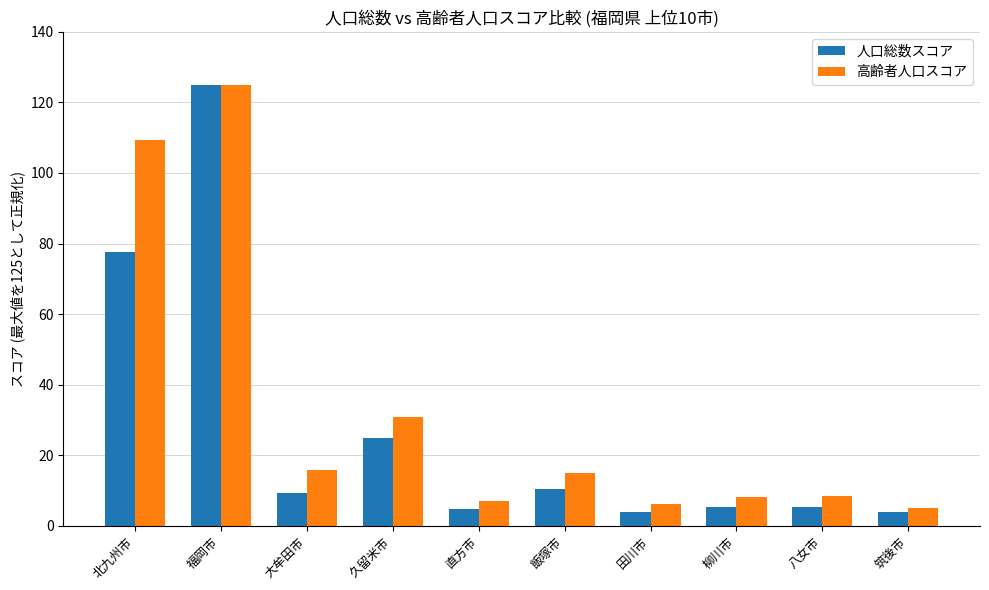

True or false: 人口総数スコア has a value of 8.4 at 久留米市.

False